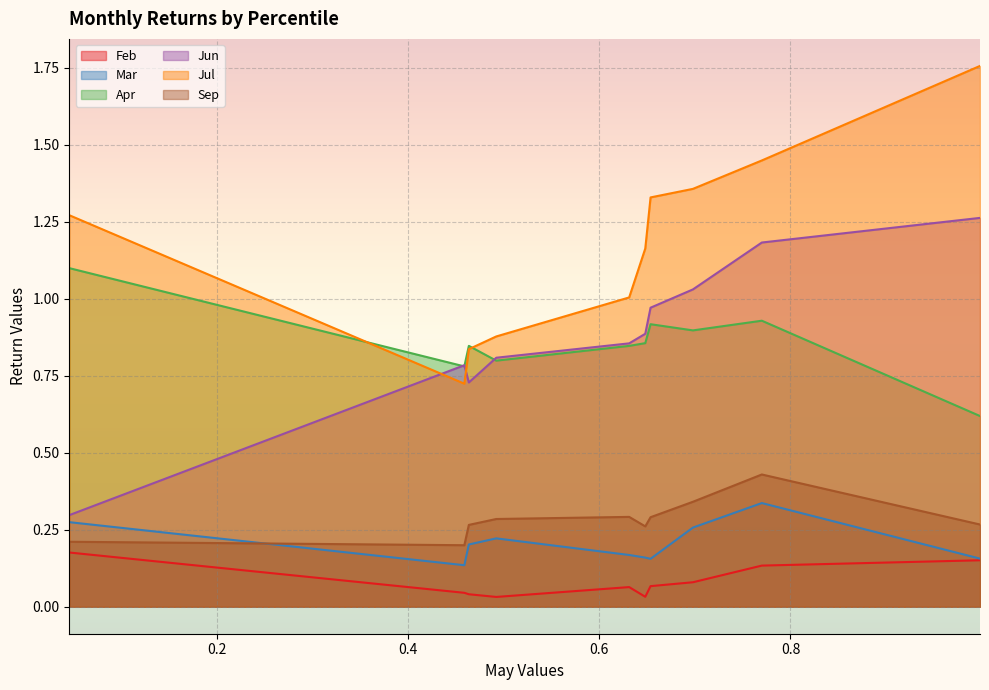

Where is the first local minimum for Feb?

pct35